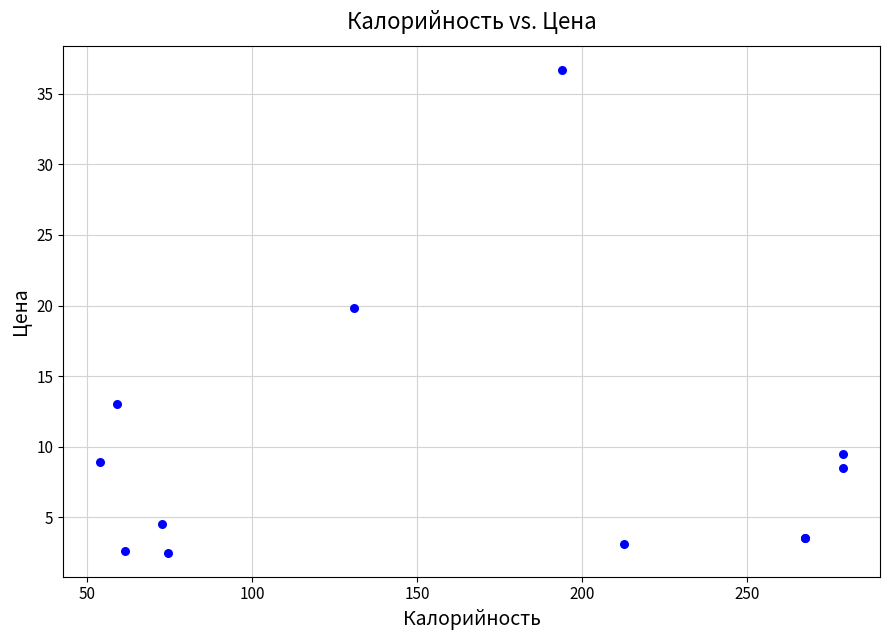

What Y value in the scatter plot is closest to 19?

19.8